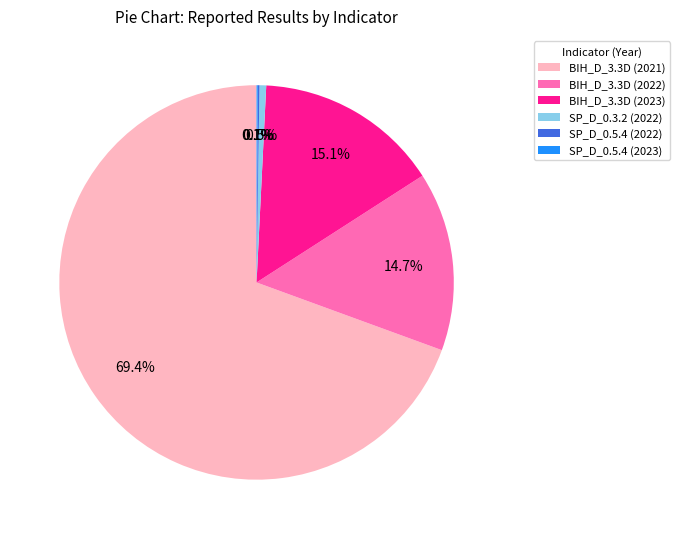

What is the largest slice in the pie chart?

BIH_D_3.3D (2021)